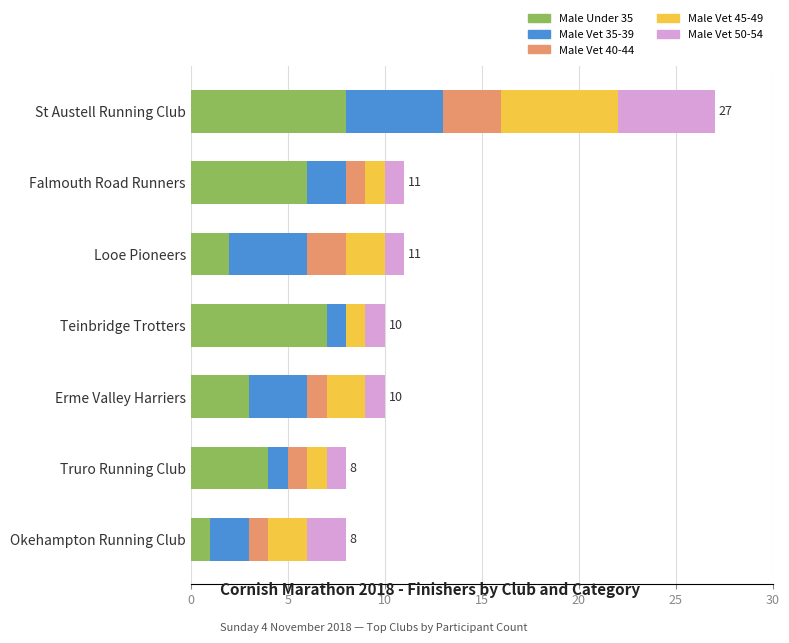

What is the total value across all series at Truro Running Club?

8